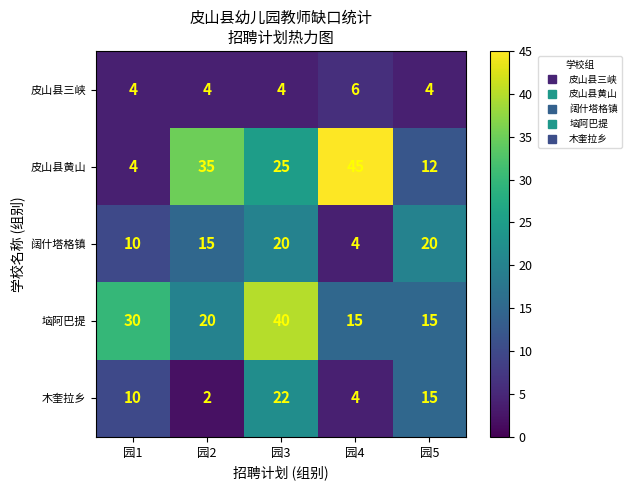

At which label is 木奎拉乡 closest to 12?

园1